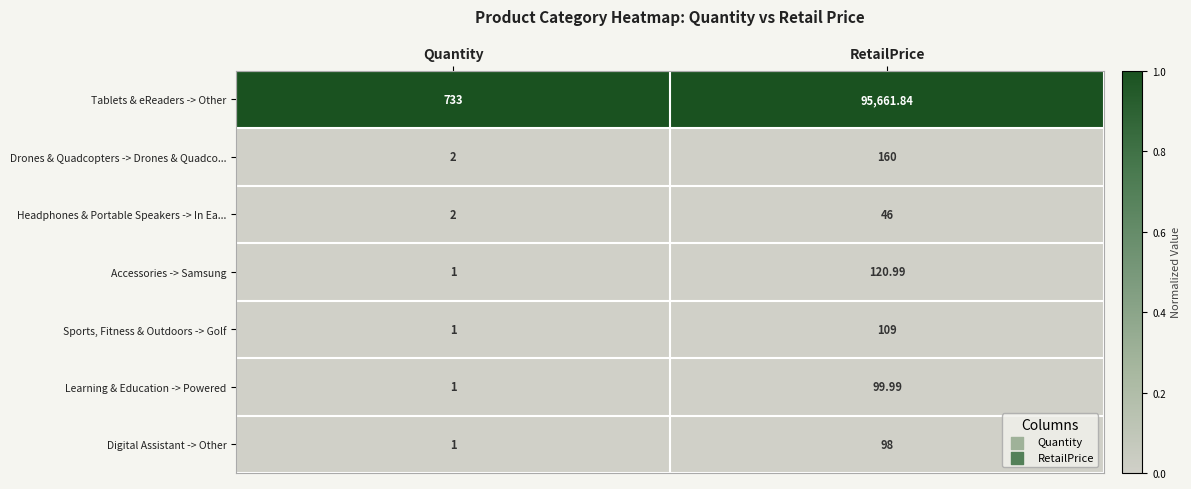

At which category does the chart reach its peak across all series?

RetailPrice